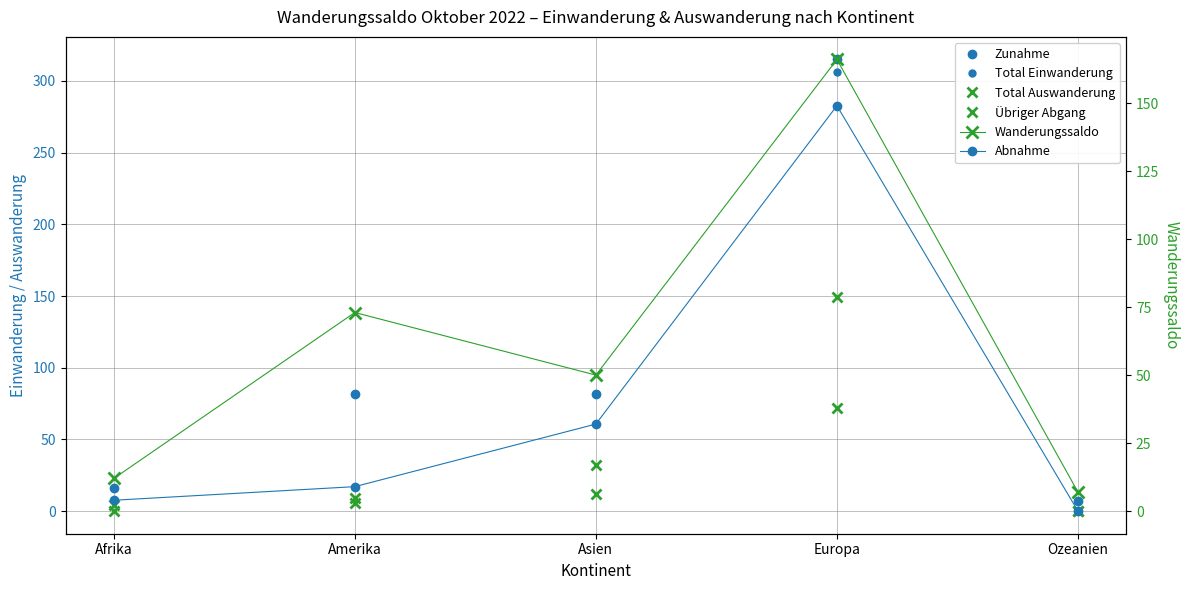

What is the difference between the highest and lowest values at Asien?

70